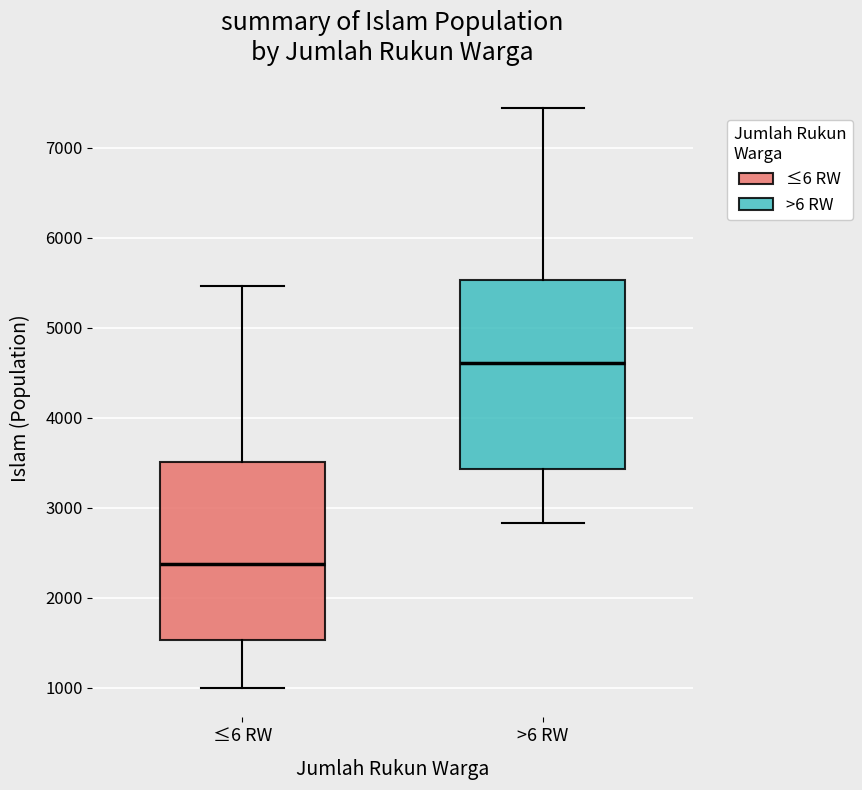

Which box is the tallest, from its lower edge to its upper edge?

>6 RW